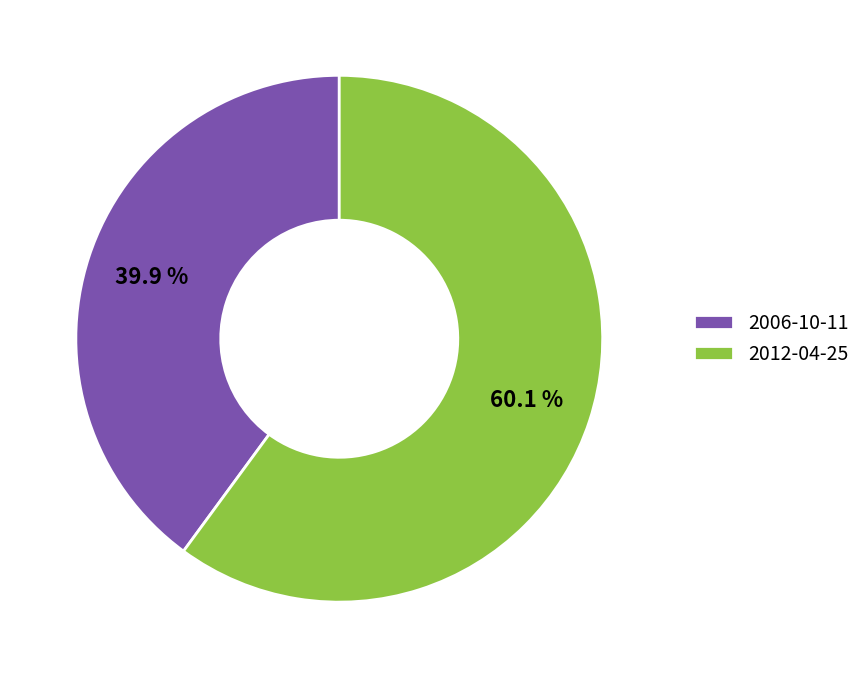

Is there any slice that represents more than half of the pie?

Yes